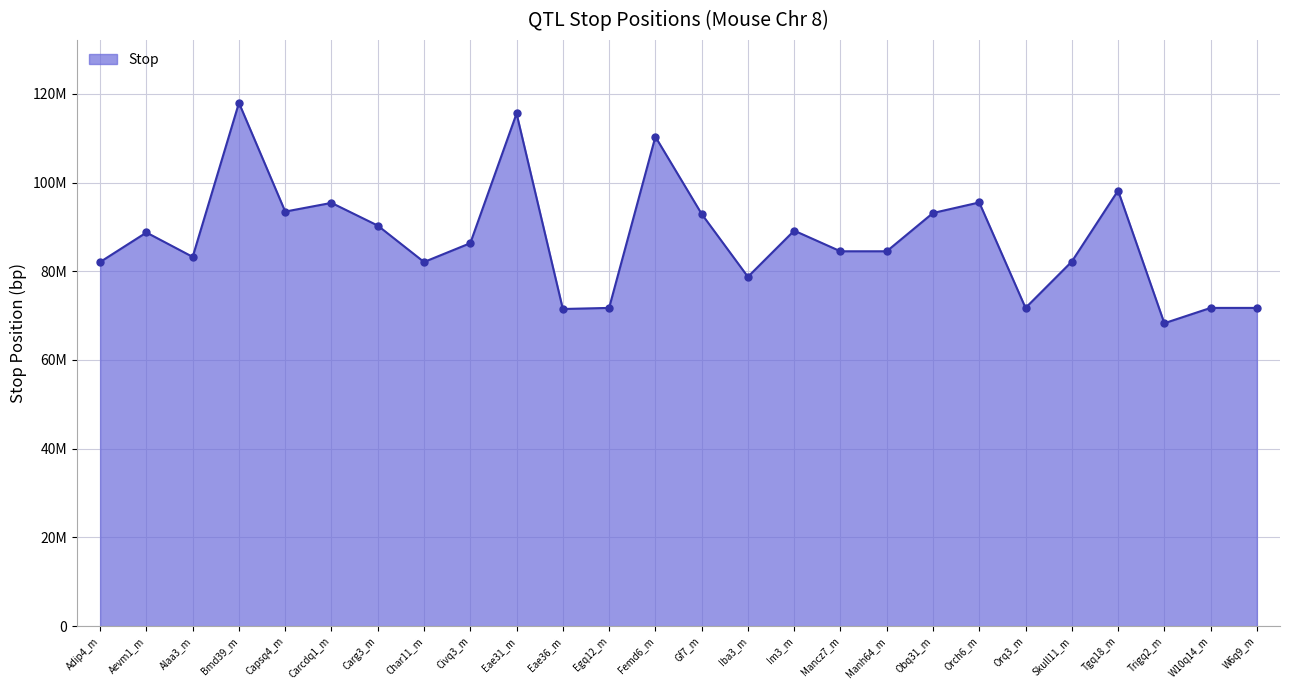

How many interior local valleys (lower than both neighbors) does the data have?

7